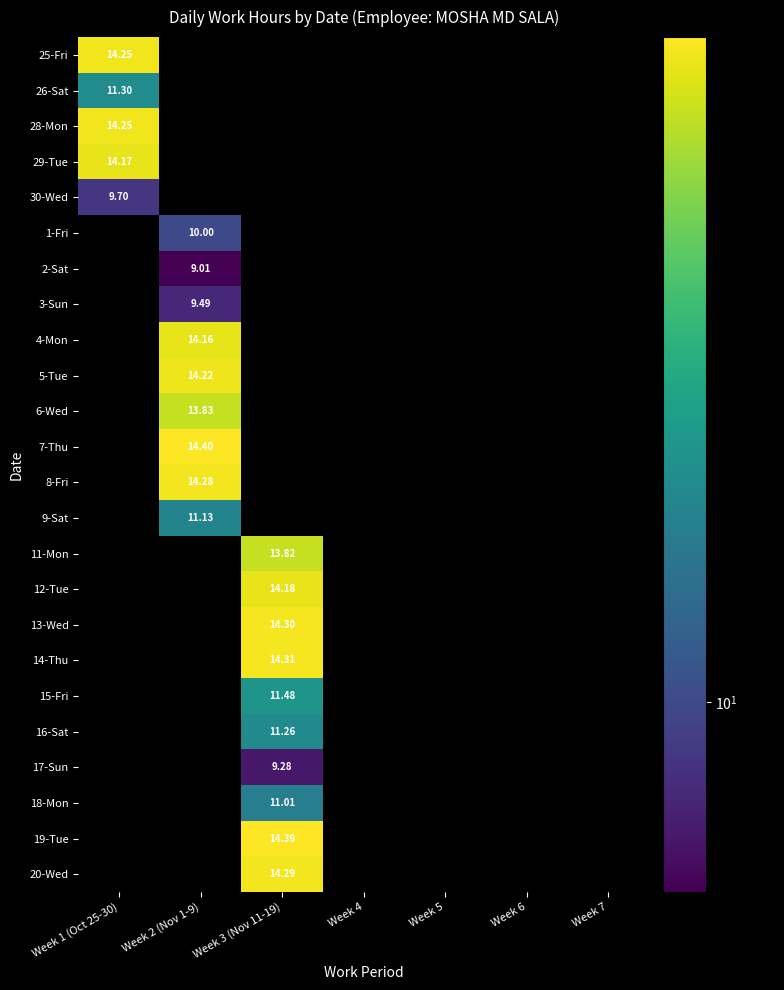

How many values in 25-Fri are above zero?

1